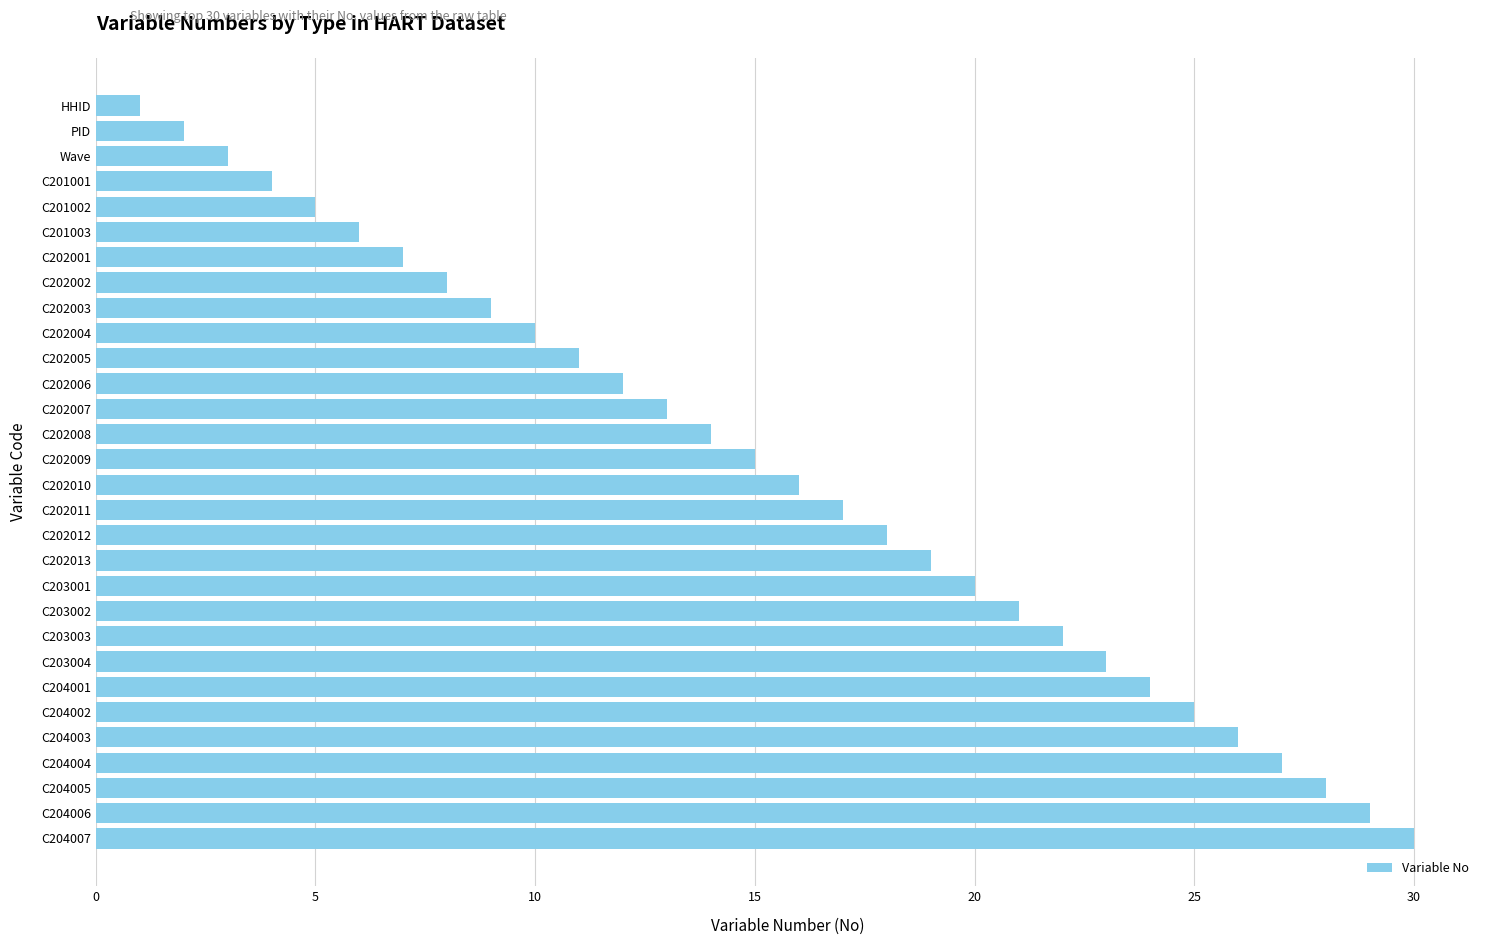

What is the ratio of the value at C202012 to the value at C202003?

2.0